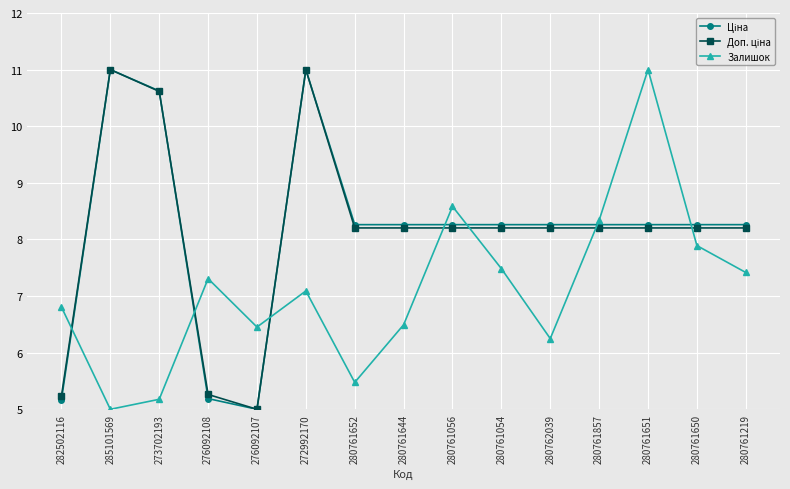

In Залишок, how many points are higher than both neighbors (excluding endpoints)?

4